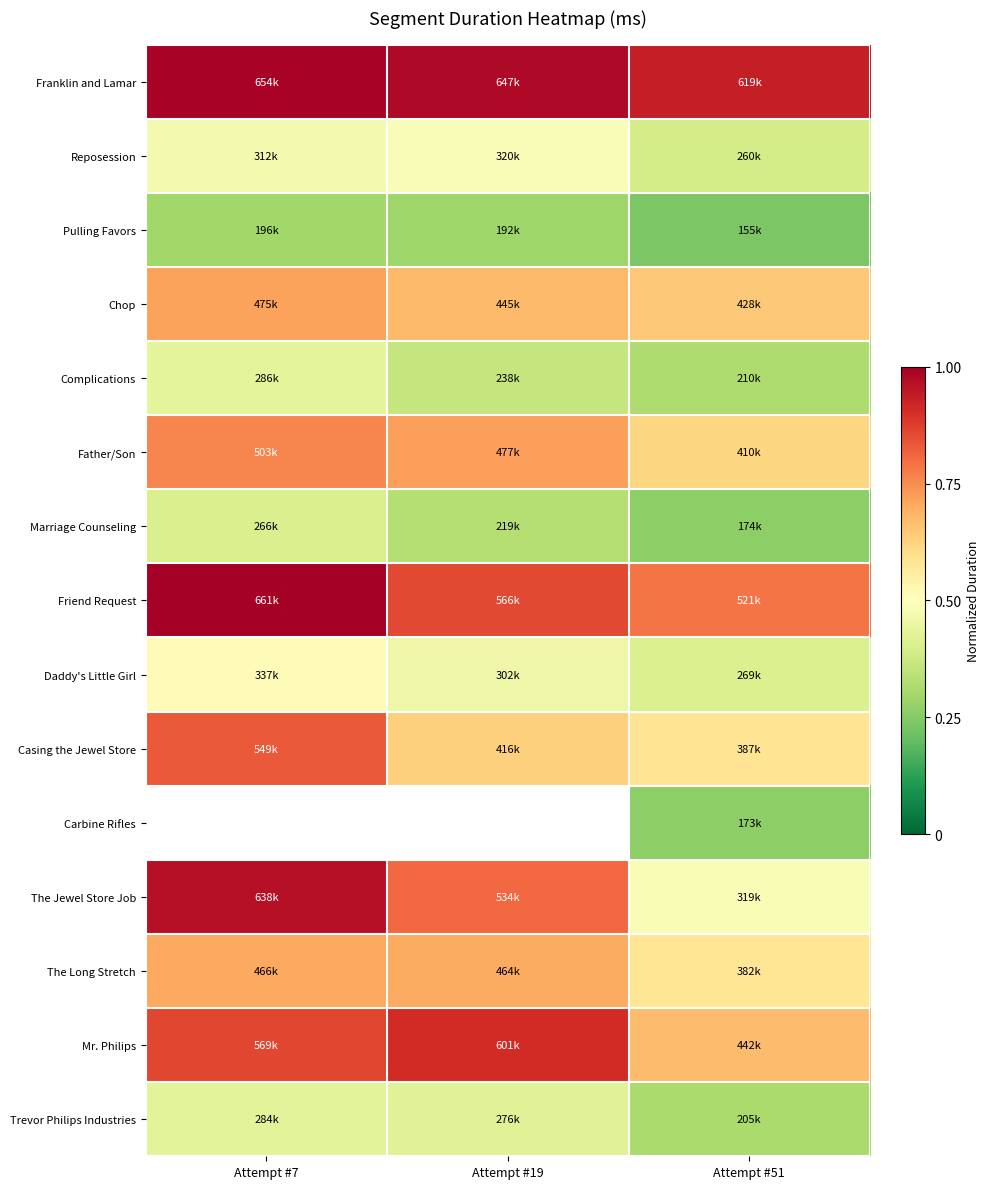

The value of Friend Request at Attempt #7 is 1.0. True or false?

True